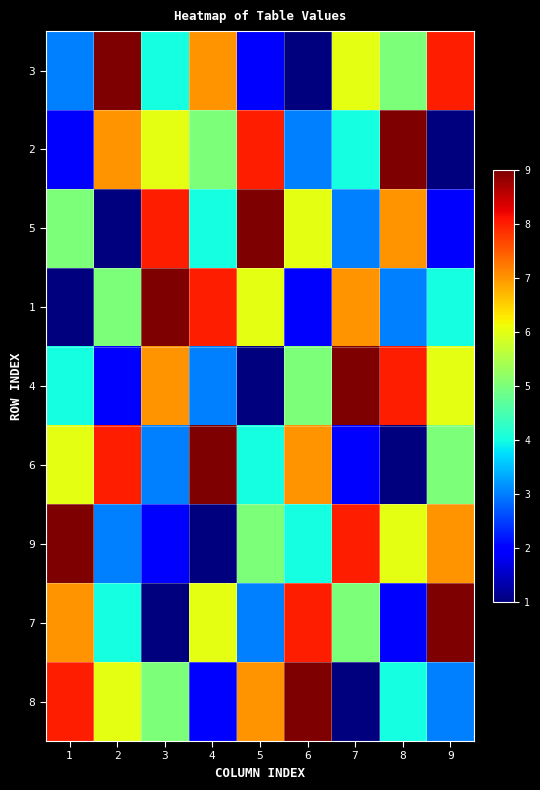

What is the total value across all series at 6?

45